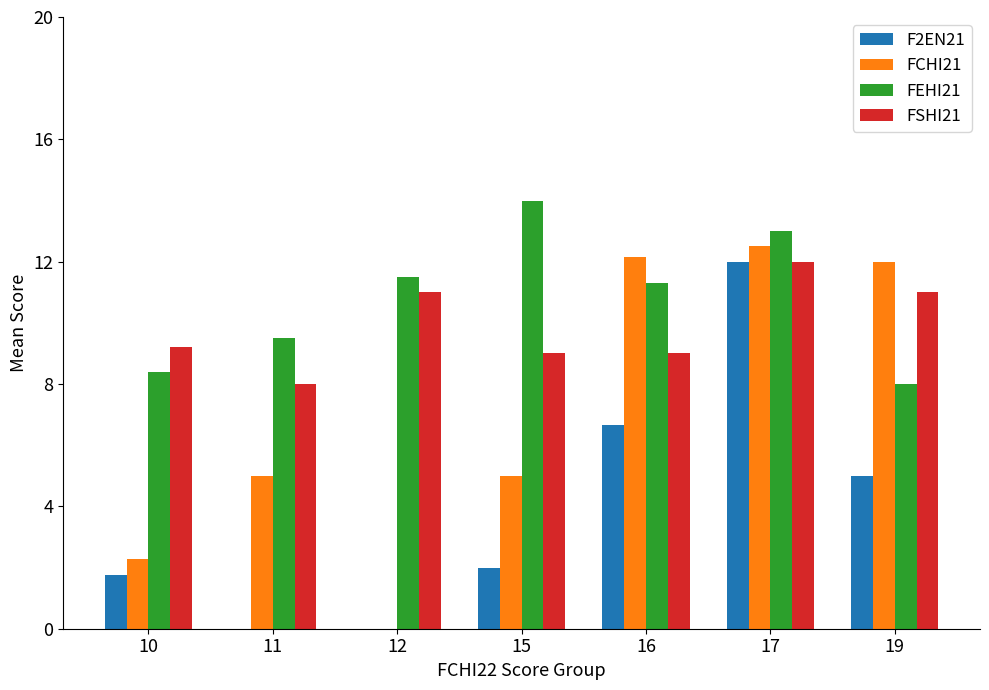

Are the bars grouped side by side (vs. stacked)?

Yes